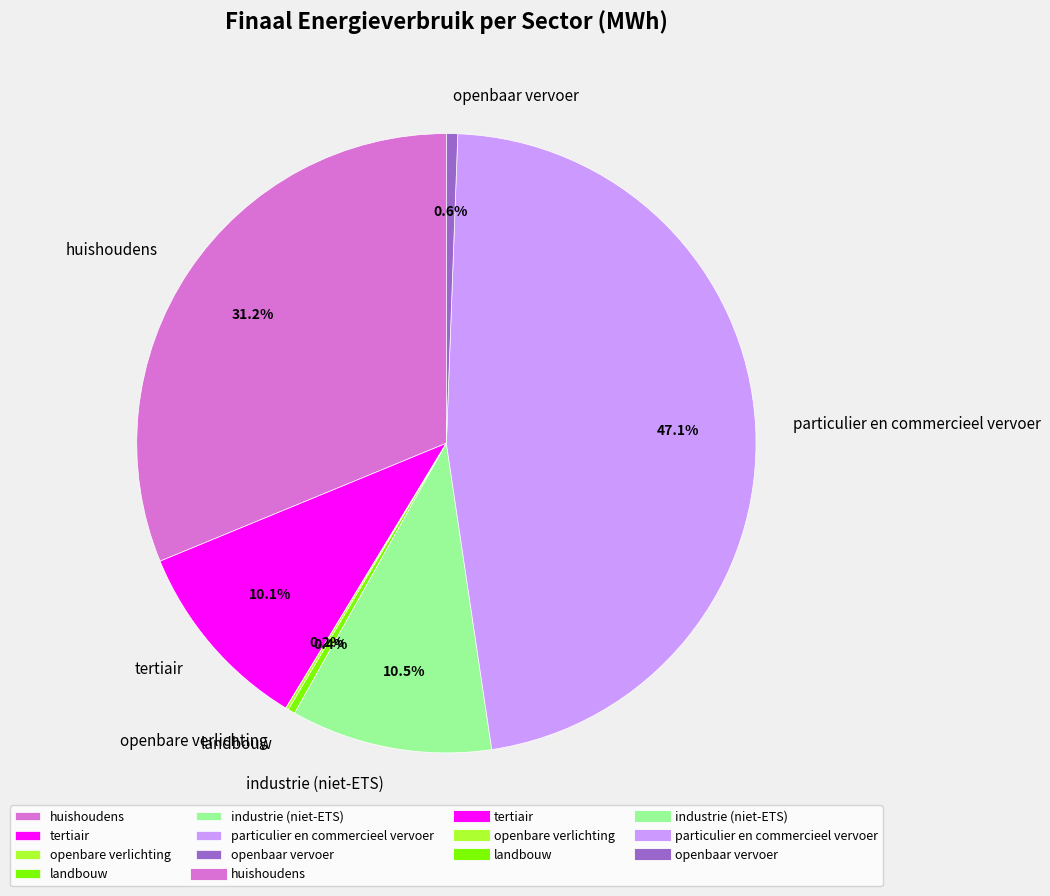

What is the largest slice in the pie chart?

particulier en commercieel vervoer